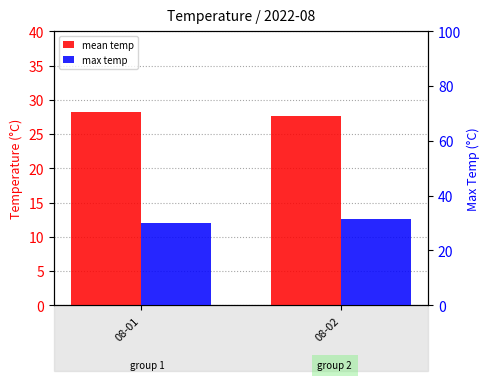

How many bars are there in total?

4